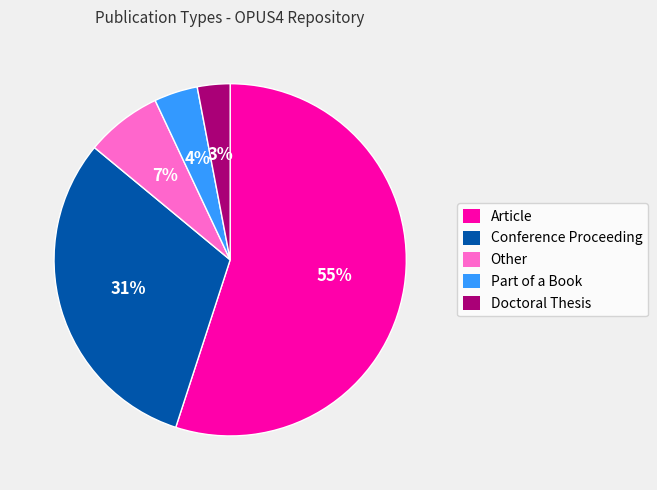

Combined, do Article and Conference Proceeding account for over 50%?

Yes